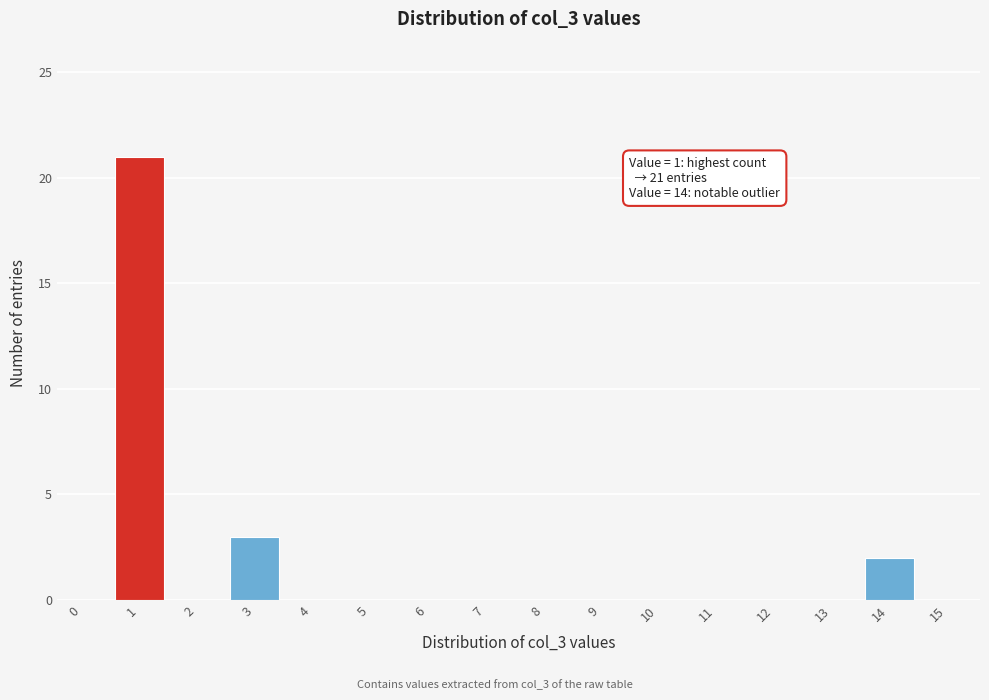

Reading left to right, transcribe all the data shown in this chart.

0=0	1=21	2=0	3=3	4=0	5=0	6=0	7=0	8=0	9=0	10=0	11=0	12=0	13=0	14=2	15=0